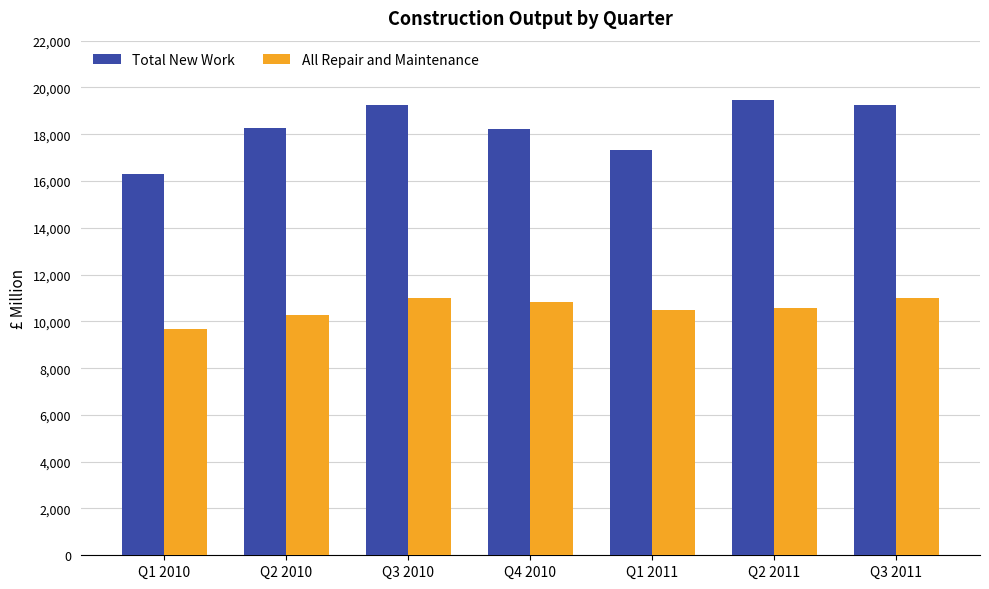

Rank the series by their average value, from lowest to highest.

All Repair and Maintenance, Total New Work